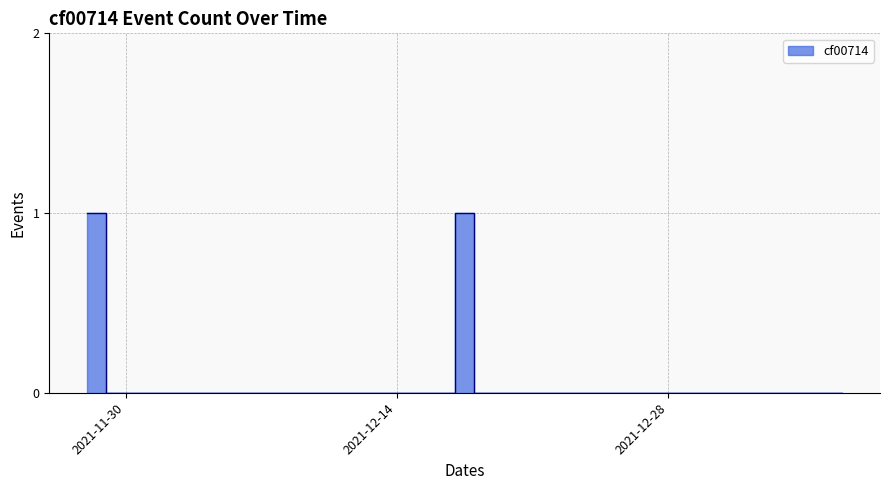

Reading left to right, what are all the values shown in this chart?

1	0	0	0	0	0	0	0	0	0	0	0	0	0	0	0	0	0	0	1	0	0	0	0	0	0	0	0	0	0	0	0	0	0	0	0	0	0	0	0